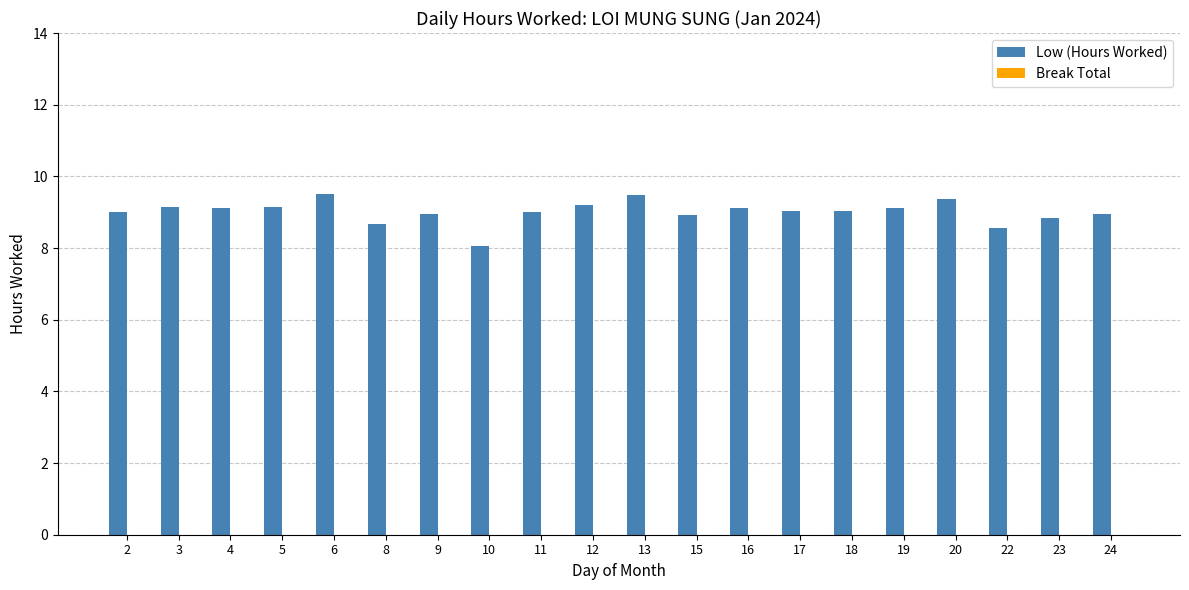

What is the greatest value displayed?

9.5